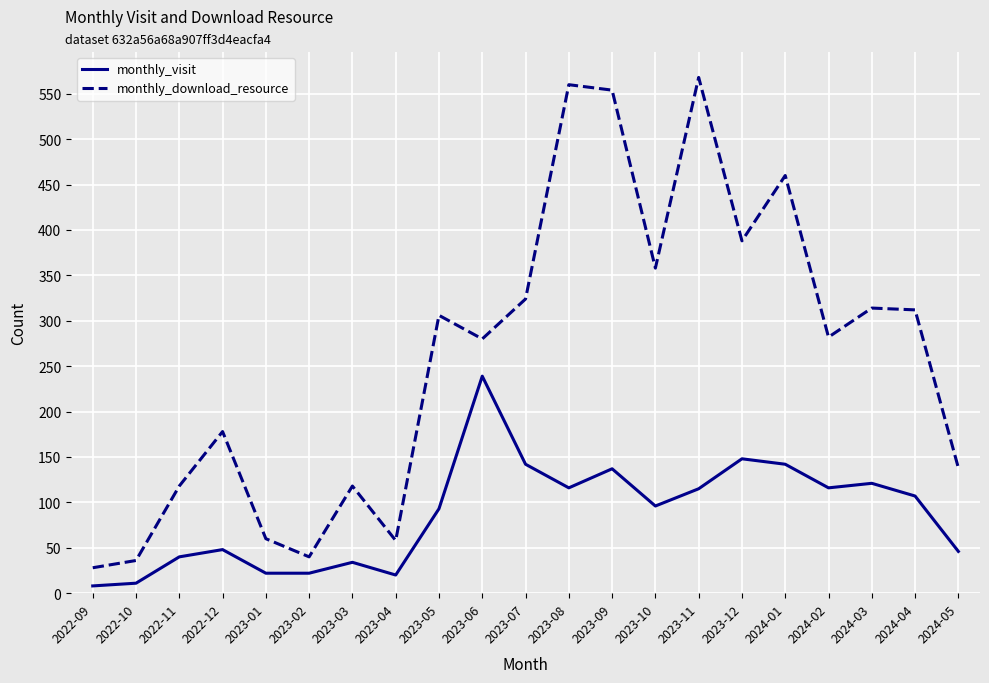

What is the total value across all series at 2023-05?

399